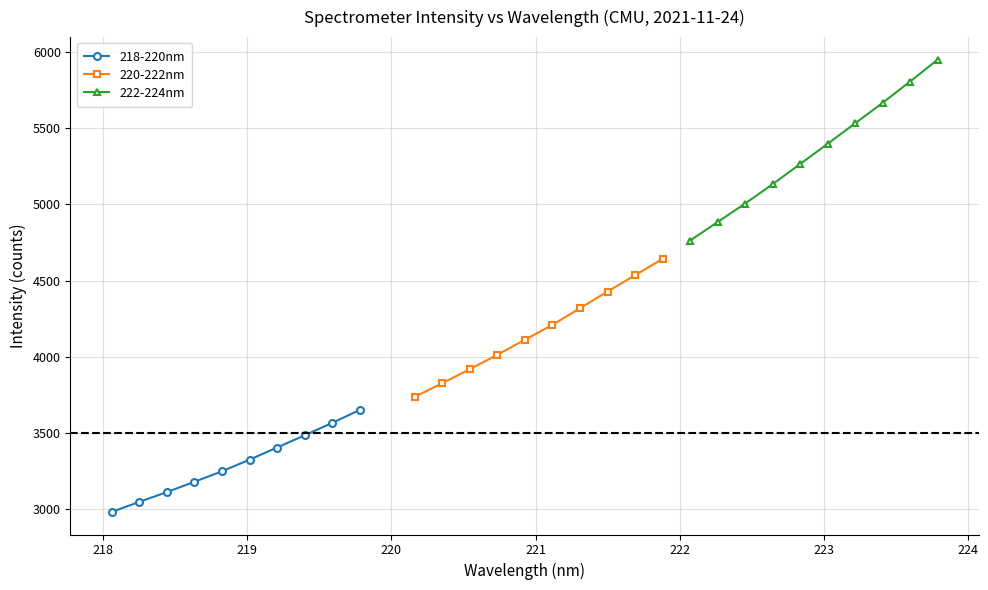

Does the chart have visible grid lines?

Yes